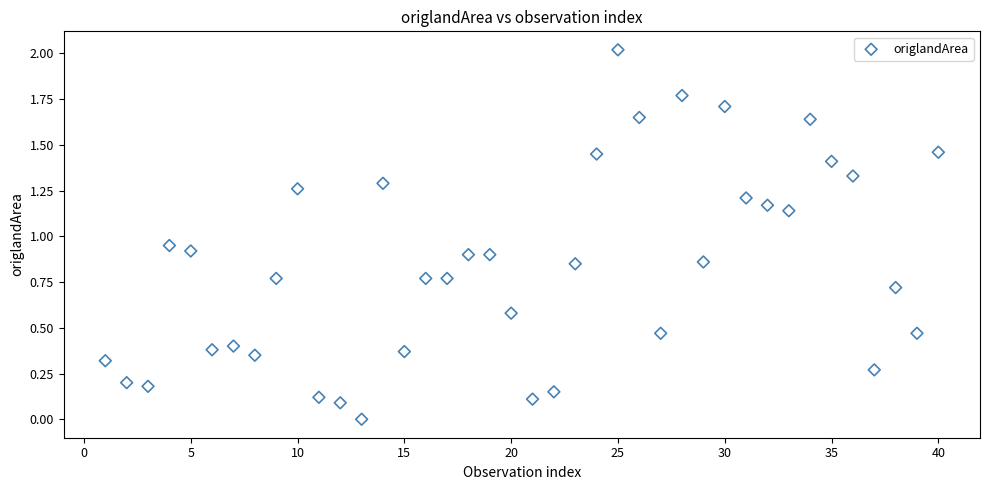

What is the range of Y values (max minus min)?

2.0